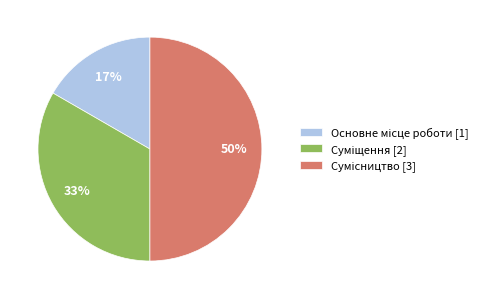

To the nearest percent, what is the average slice percentage?

33%